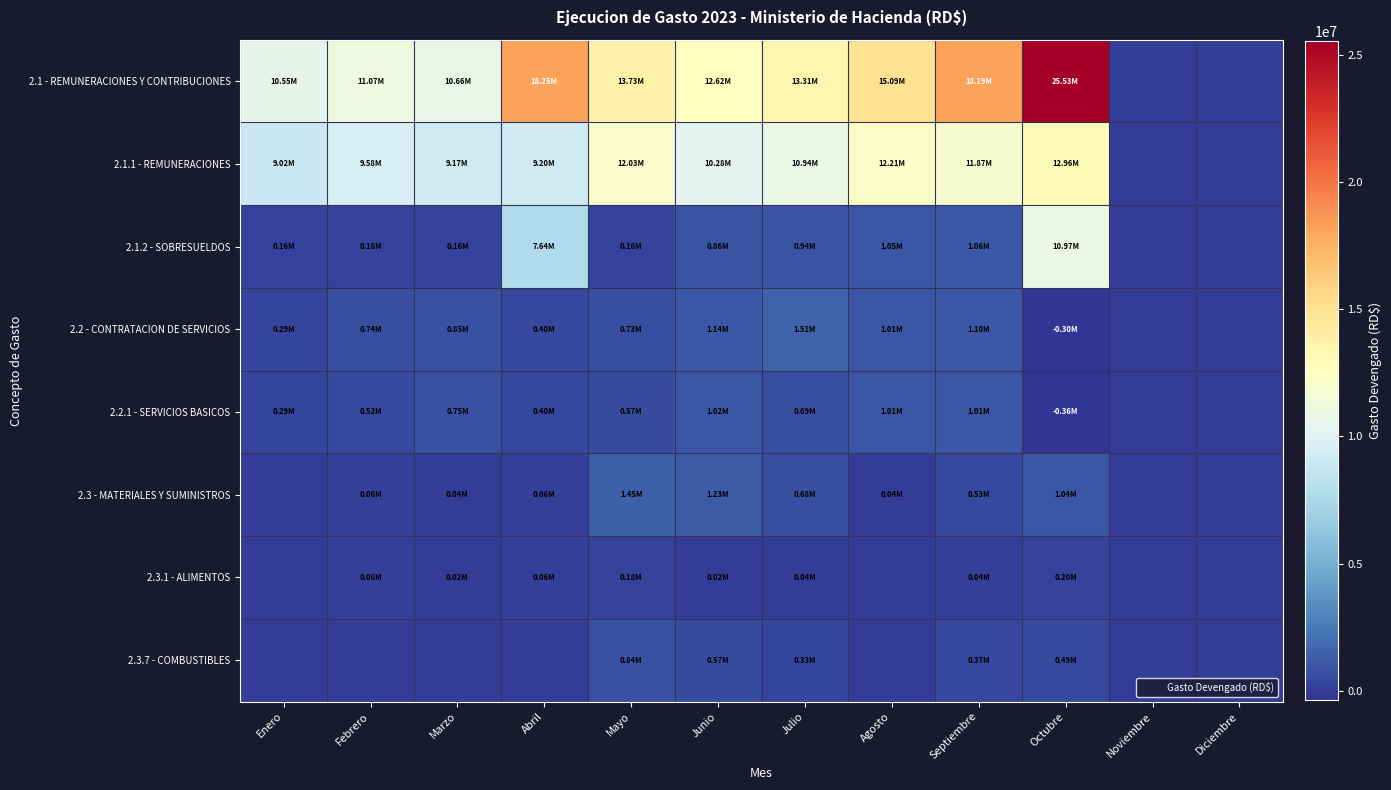

At which category is the sum across all series the highest?

Octubre